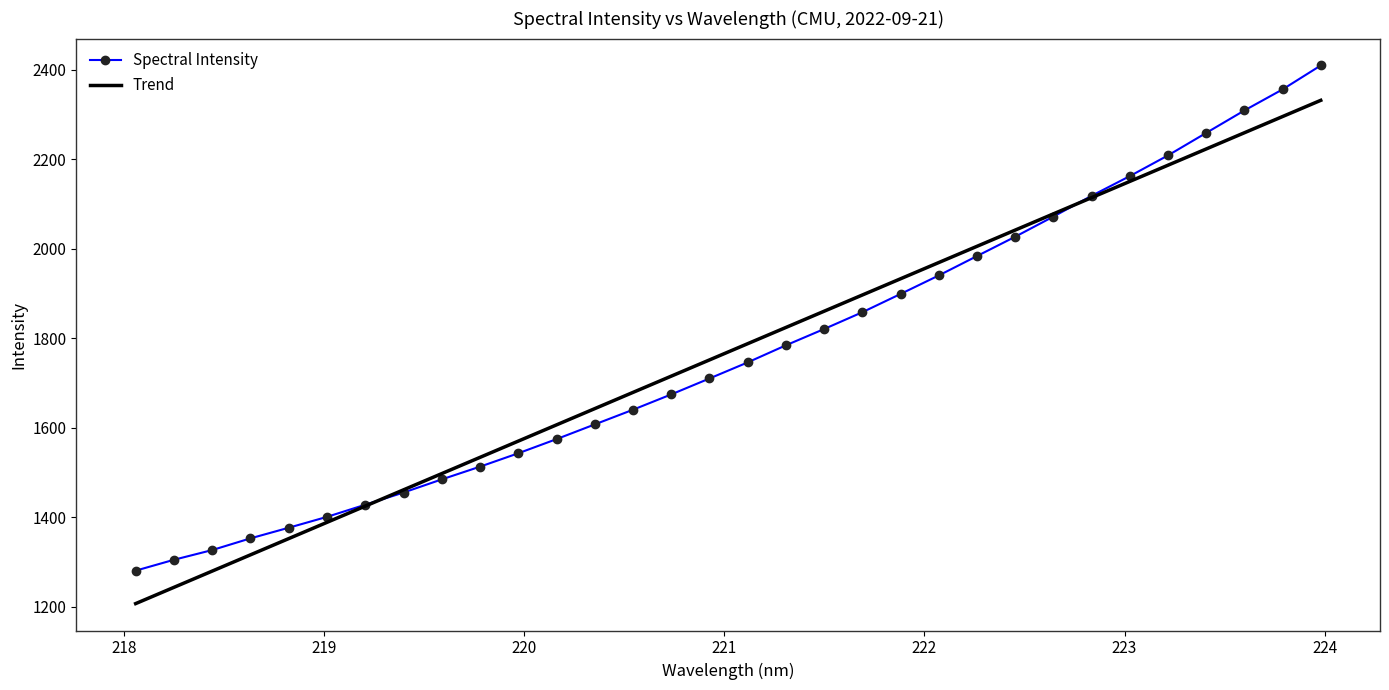

List the series in order of their peak value, highest first.

Spectral Intensity, Trend